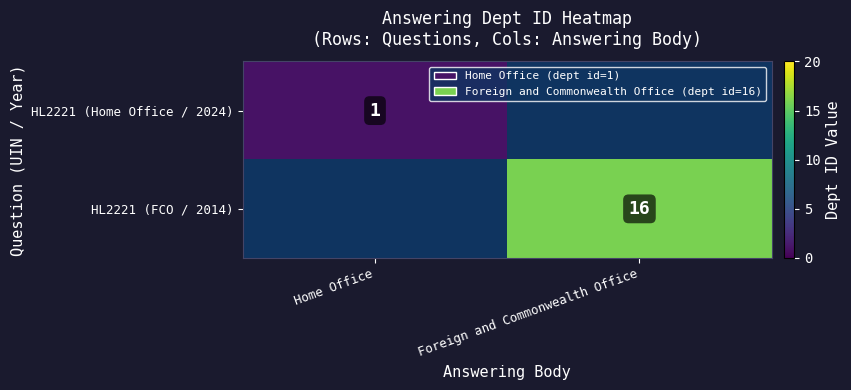

The value of HL2221 (FCO / 2014) at Foreign and Commonwealth Office is 9. True or false?

False